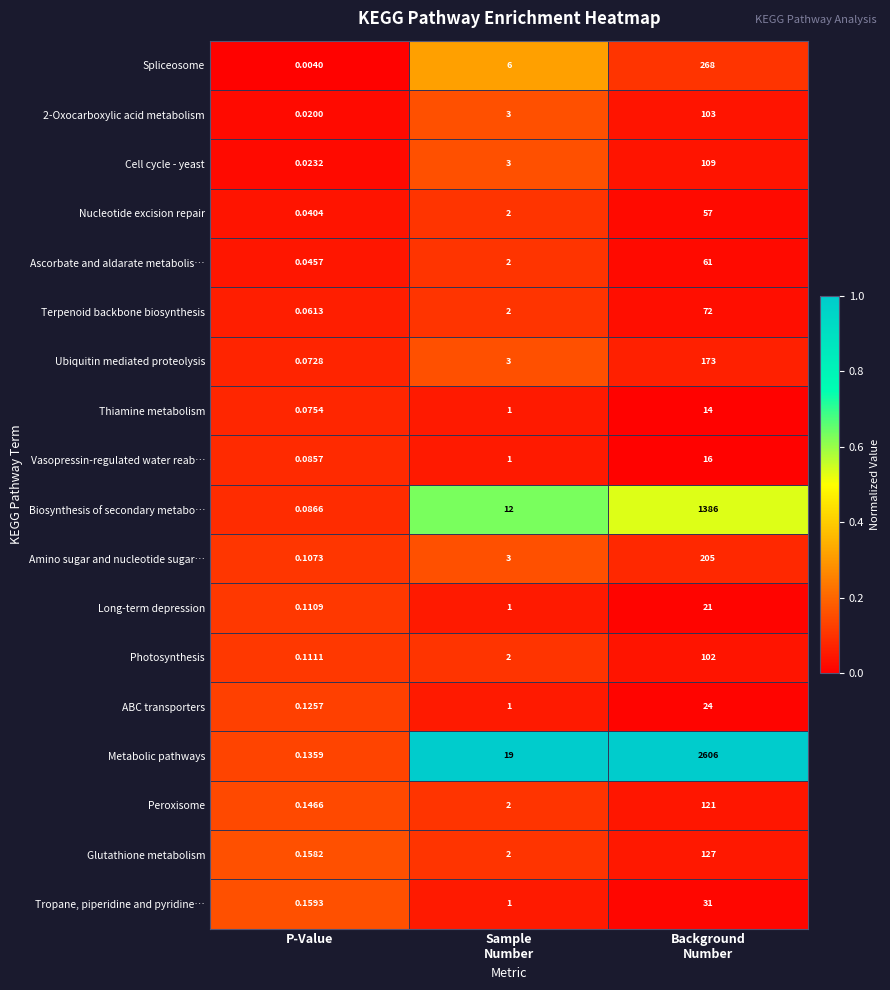

Which series has the largest range (max minus min)?

Metabolic pathways